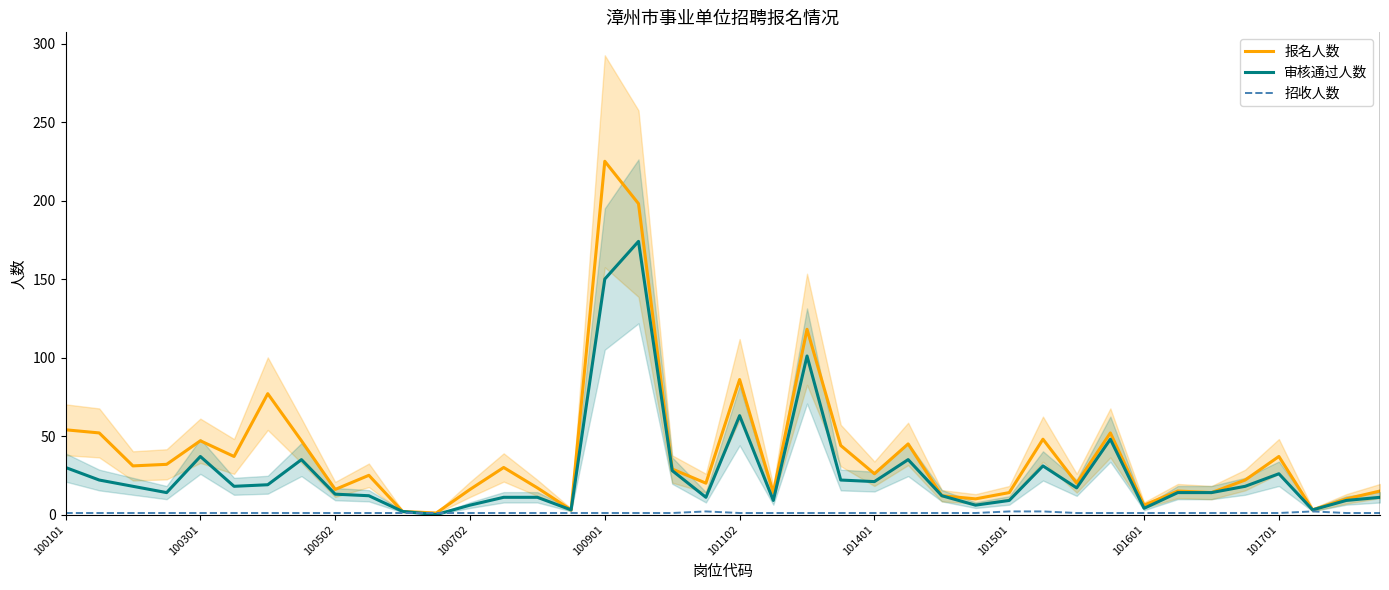

What is the sum of the 招收人数 values at 11 and 34?

2